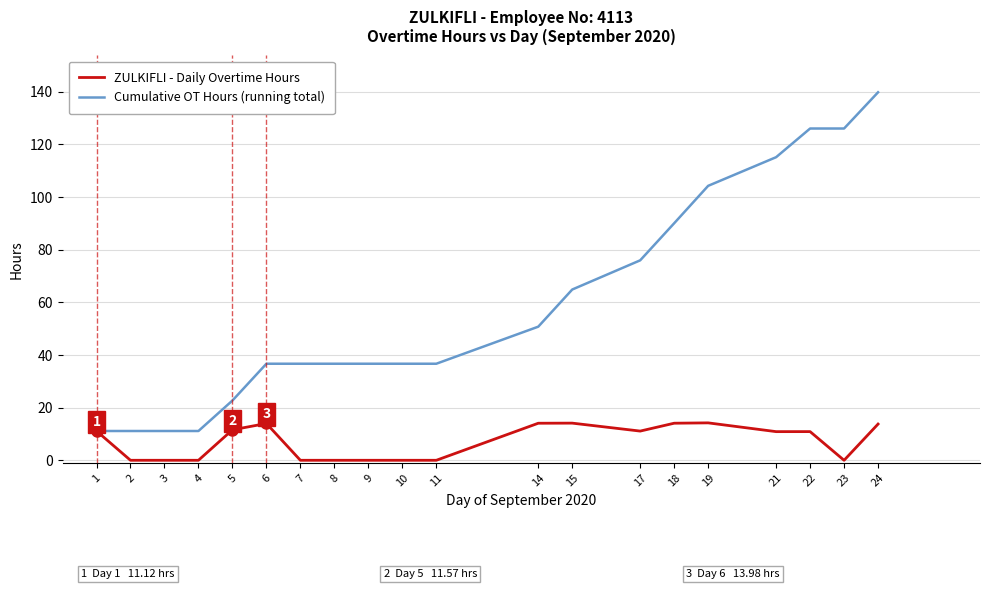

At which label does Cumulative OT Hours (running total) reach its peak?

24